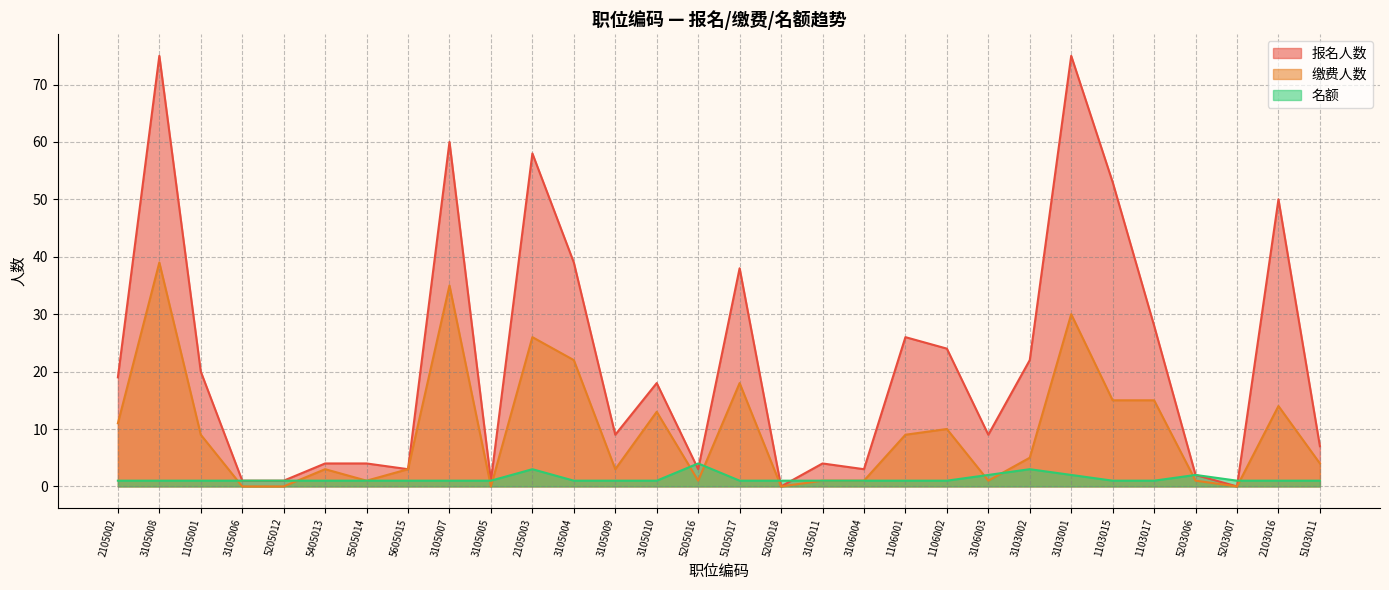

How many interior local peaks does the 缴费人数 series have?

9